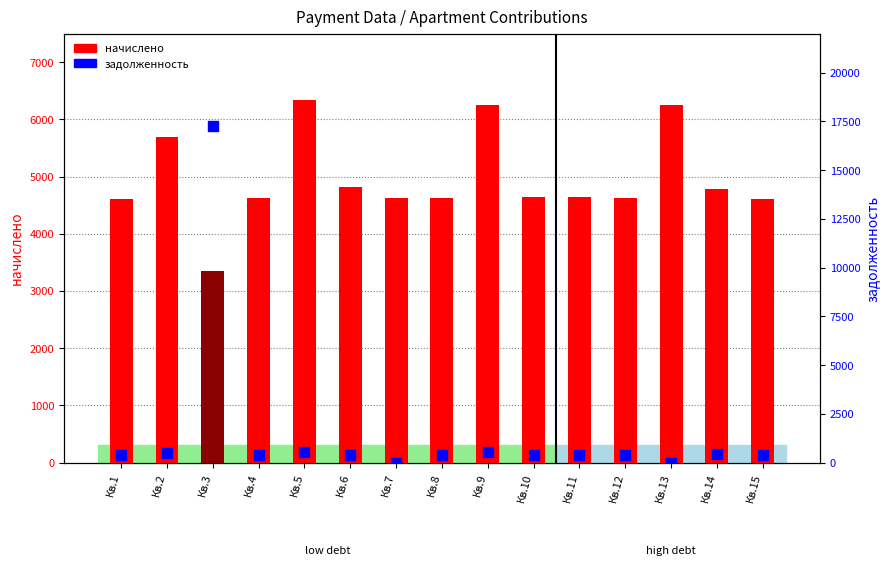

Which series has the widest spread of Y values?

задолженность